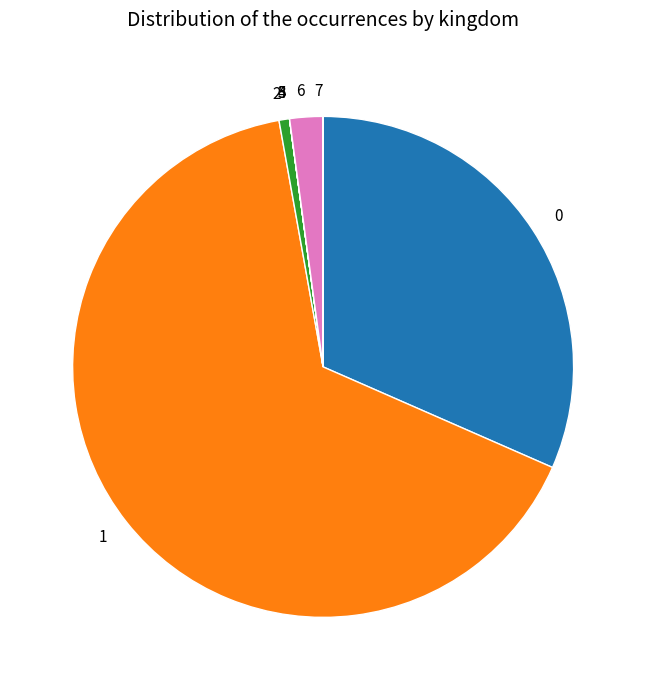

Which category accounts for the majority?

1